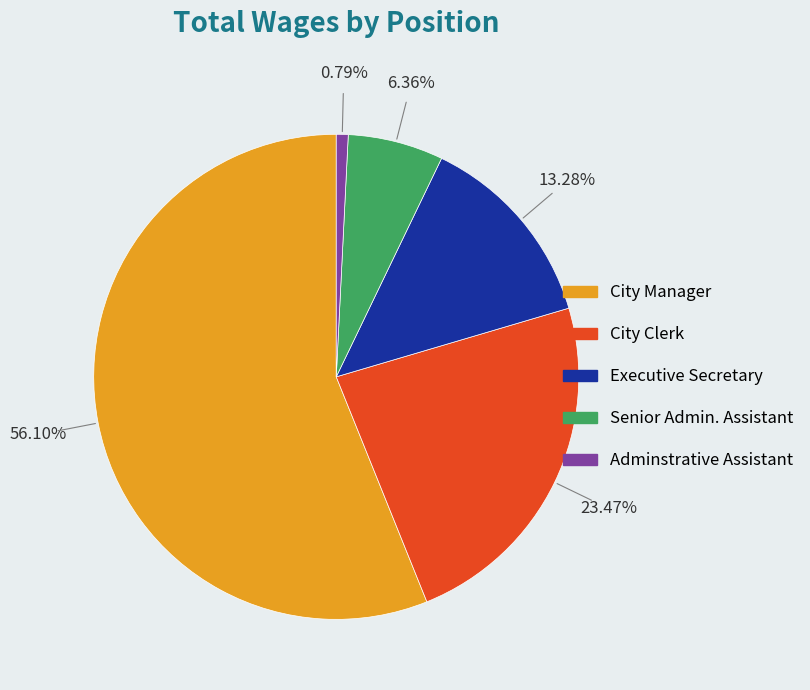

What is the smallest slice in the pie chart?

Adminstrative Assistant